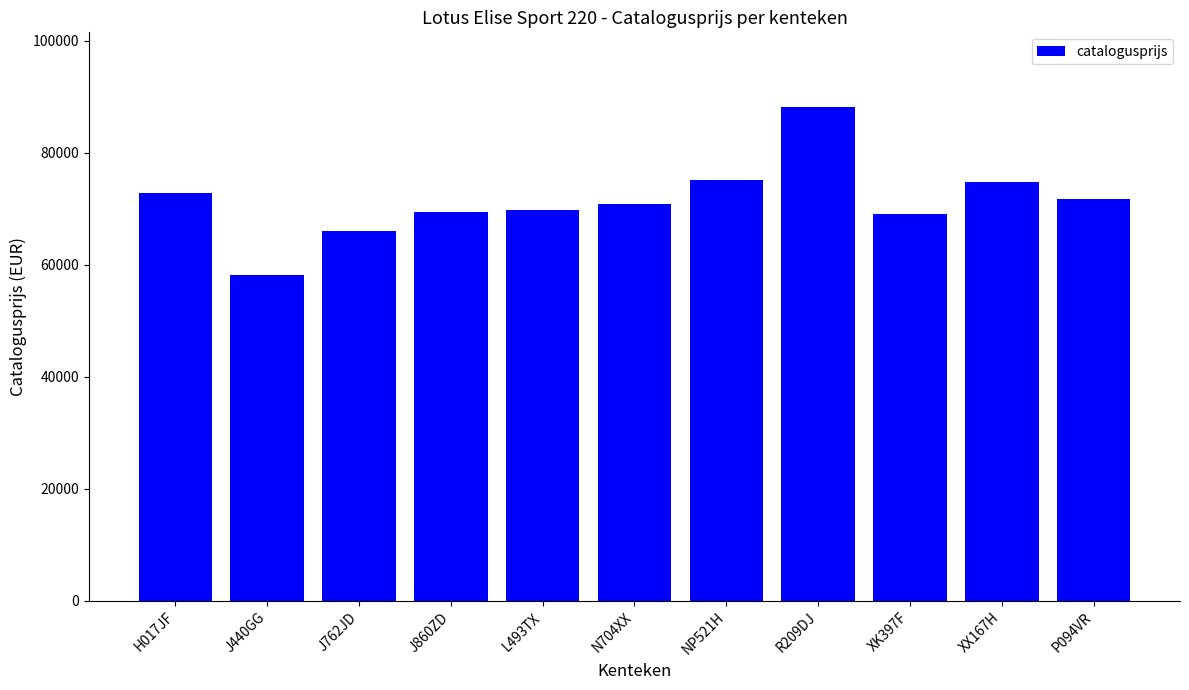

What position from the left is R209DJ?

8